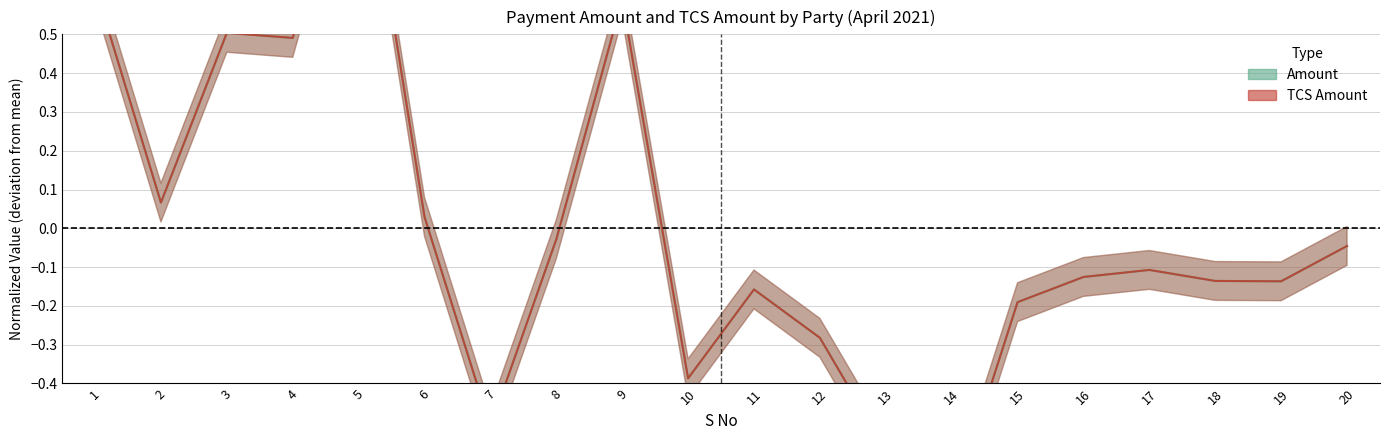

At which category is the sum across all series the highest?

5